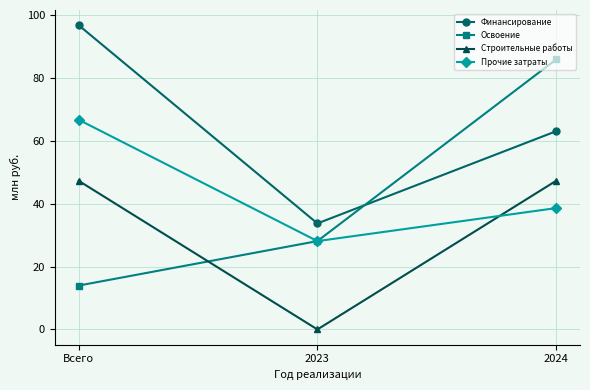

Count the number of categories in the chart.

3